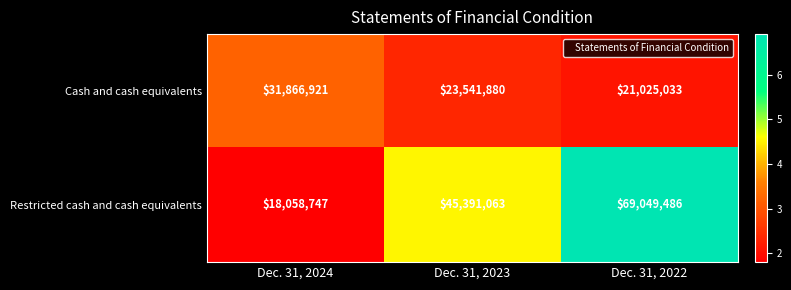

What is the greatest value displayed?

69049486